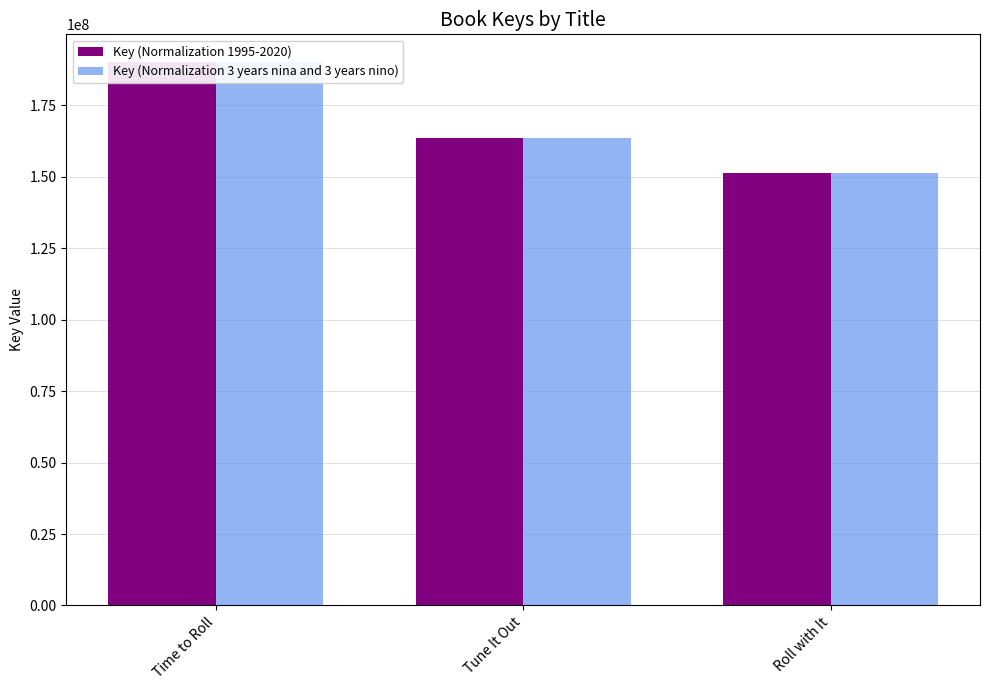

The value of Key (Normalization 1995-2020) at Time to Roll is 301088079. True or false?

False